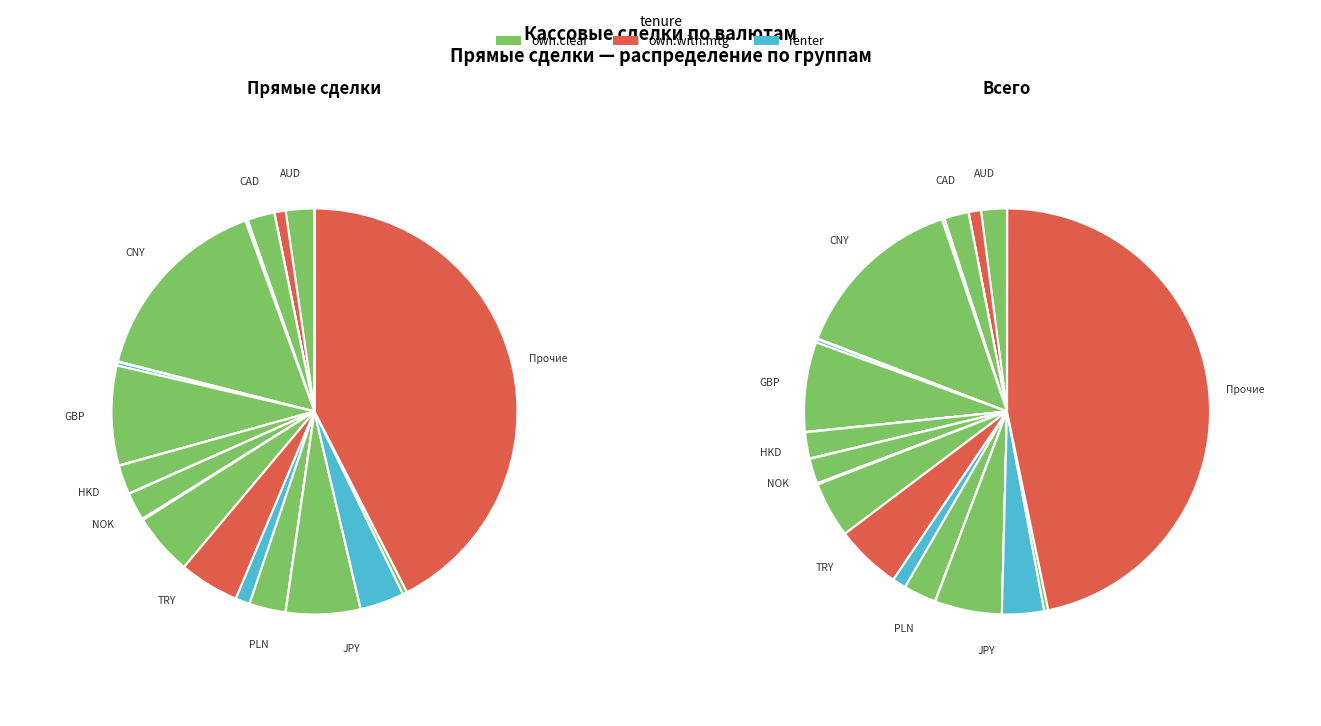

Which series changed the most between AUD and TRY?

own.with.mtg